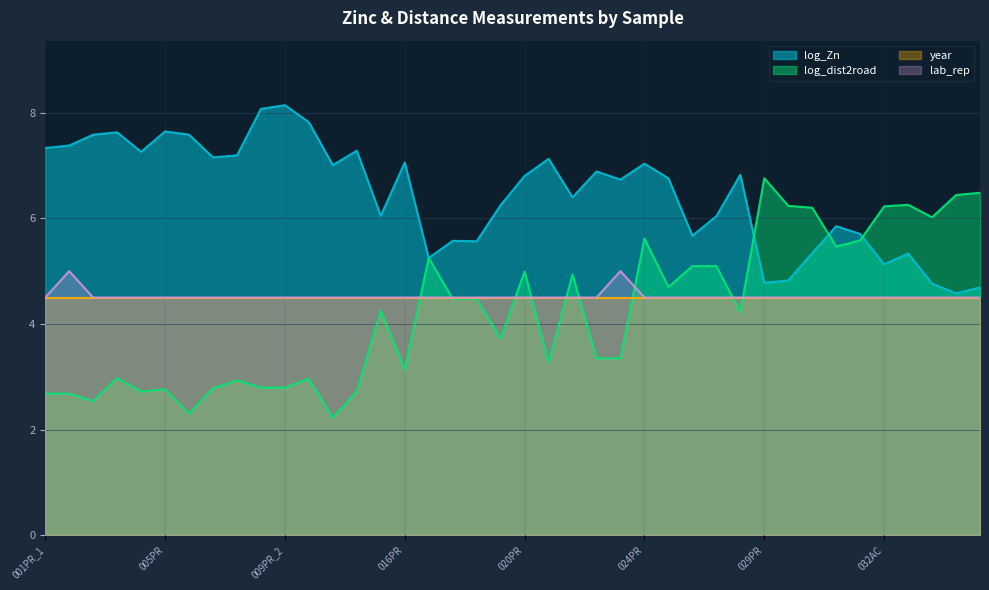

True or false: log_Zn has more than 0 interior local peaks.

True